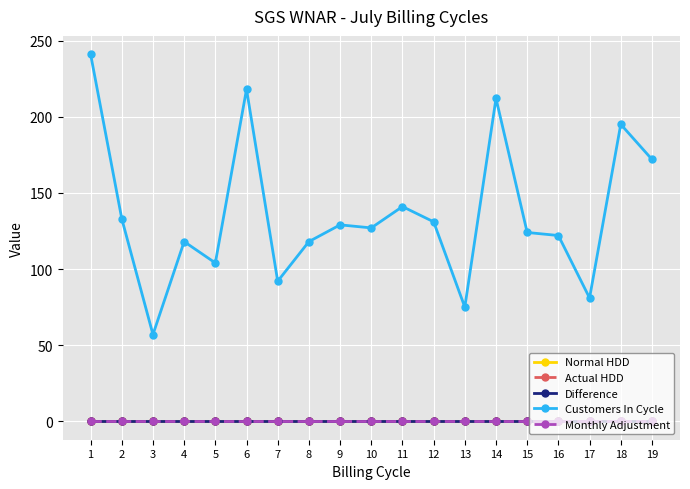

Does the chart display data point markers on the line(s)?

Yes